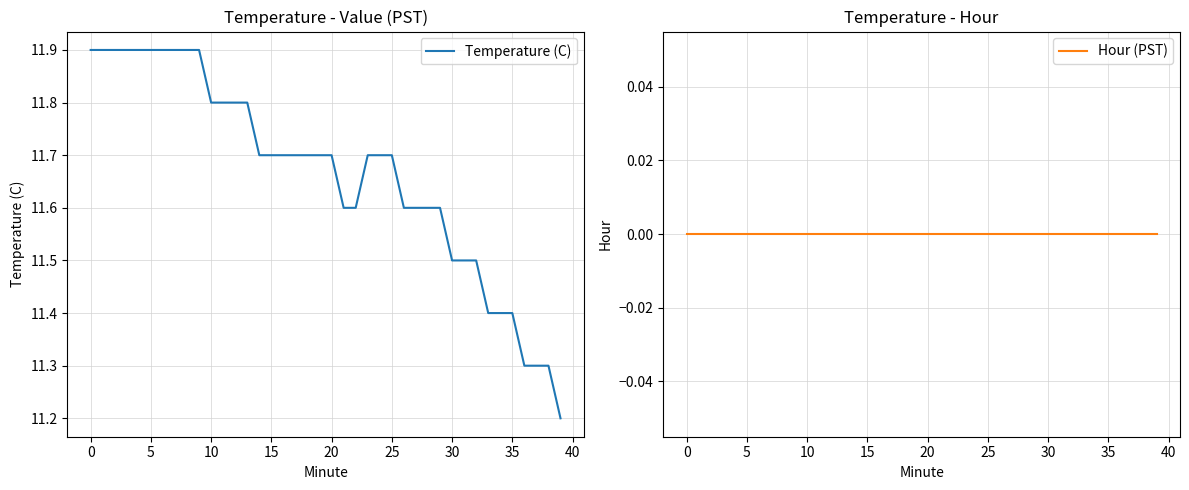

Which series has the largest range (max minus min)?

Temperature (C)